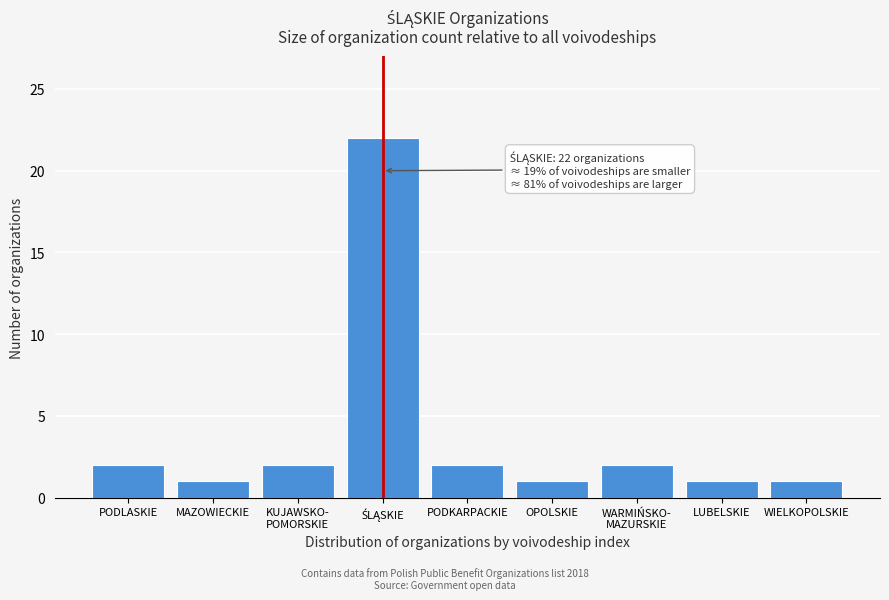

Reading left to right, transcribe all the data shown in this chart.

2	1	2	22	2	1	2	1	1